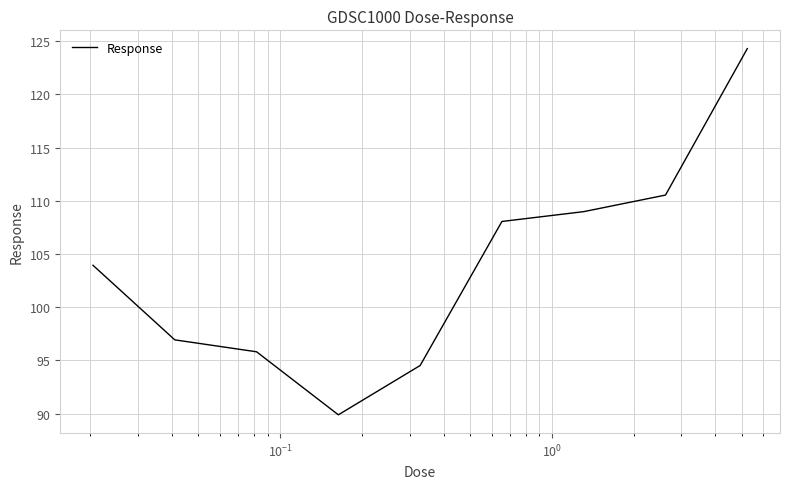

What is the difference between the maximum and minimum values?

34.4